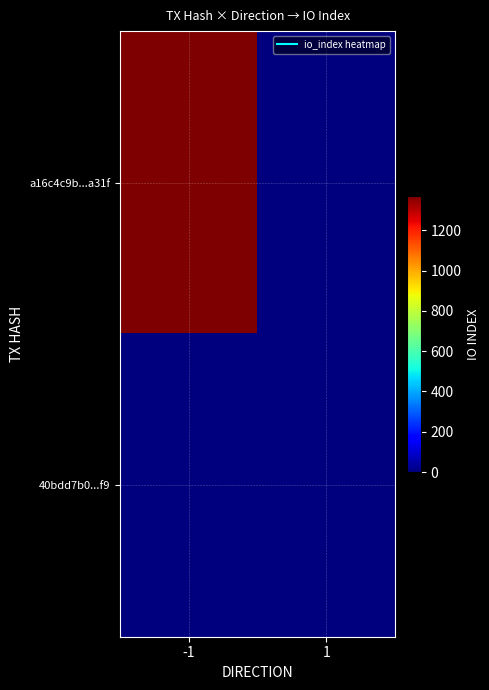

Which series has the largest range (max minus min)?

a16c4c9b...a31f